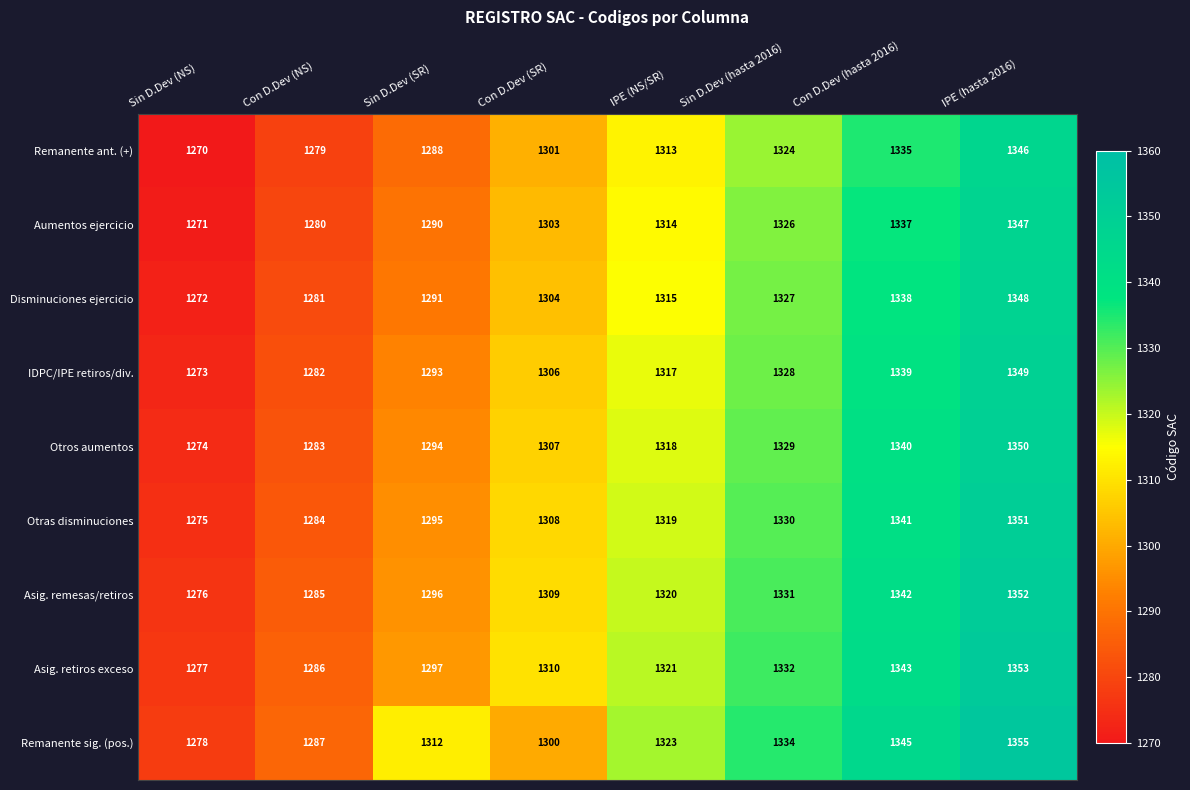

What is the average value of the Remanente sig. (pos.) series?

1317